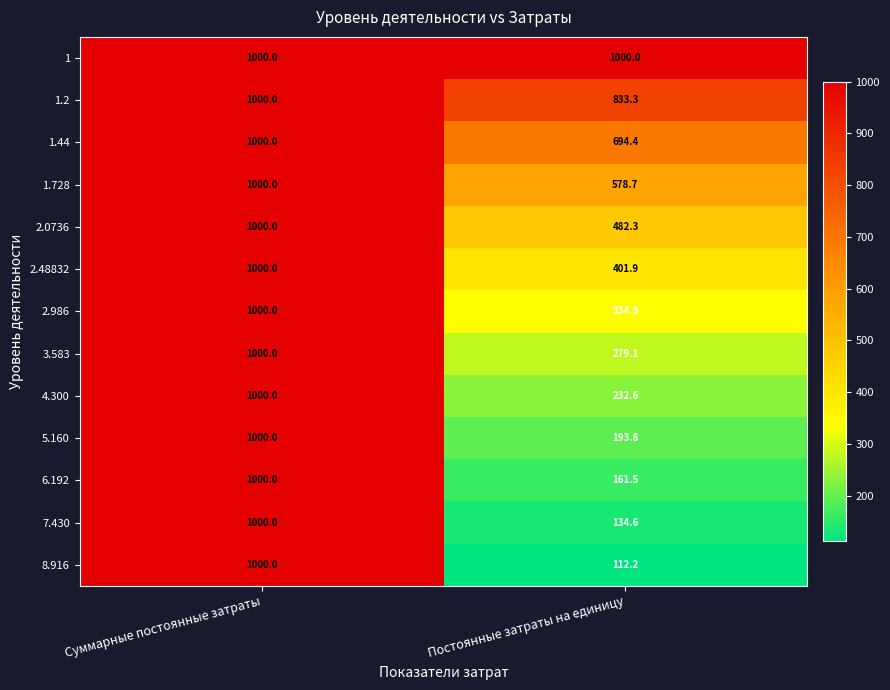

Which label corresponds to the smallest value in the chart?

Постоянные затраты на единицу